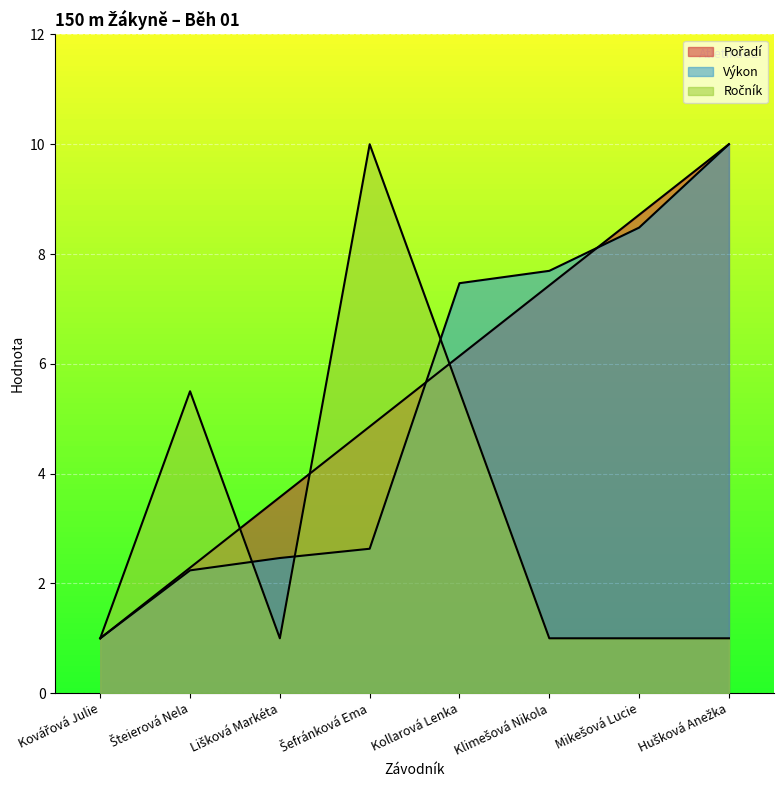

What is the difference between the maximum and minimum values in the Ročník series?

9.0